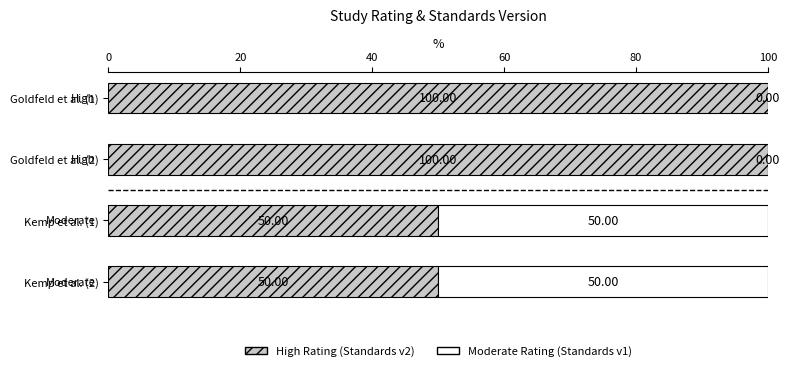

What is the total value across all series at Kemp et al. (2)?

100